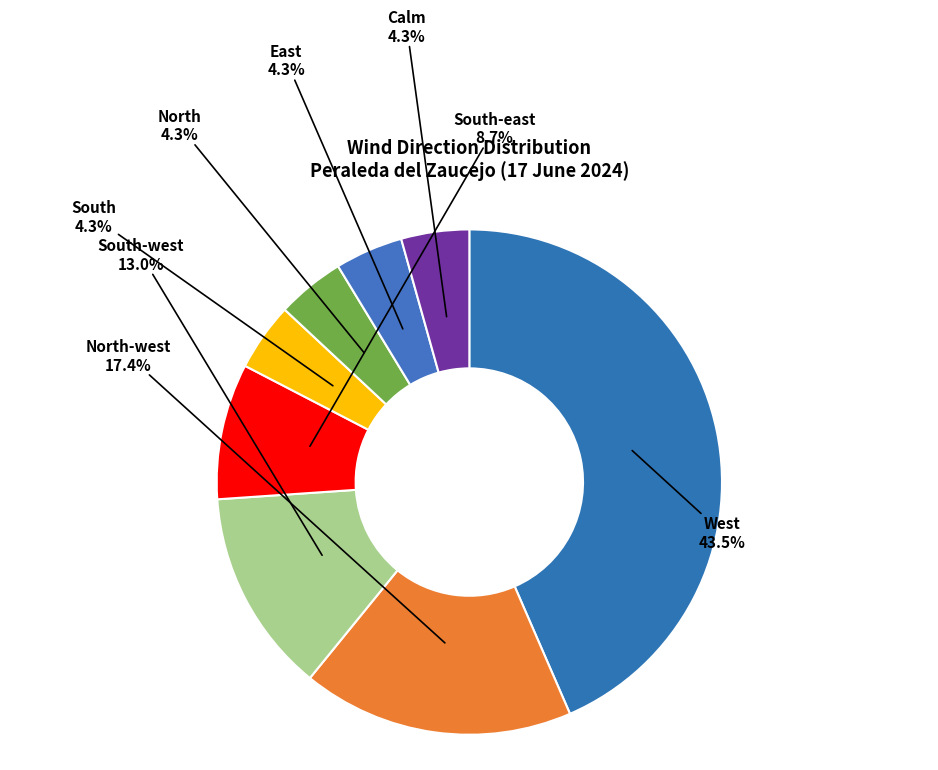

Which has a higher value, South-west or South?

South-west